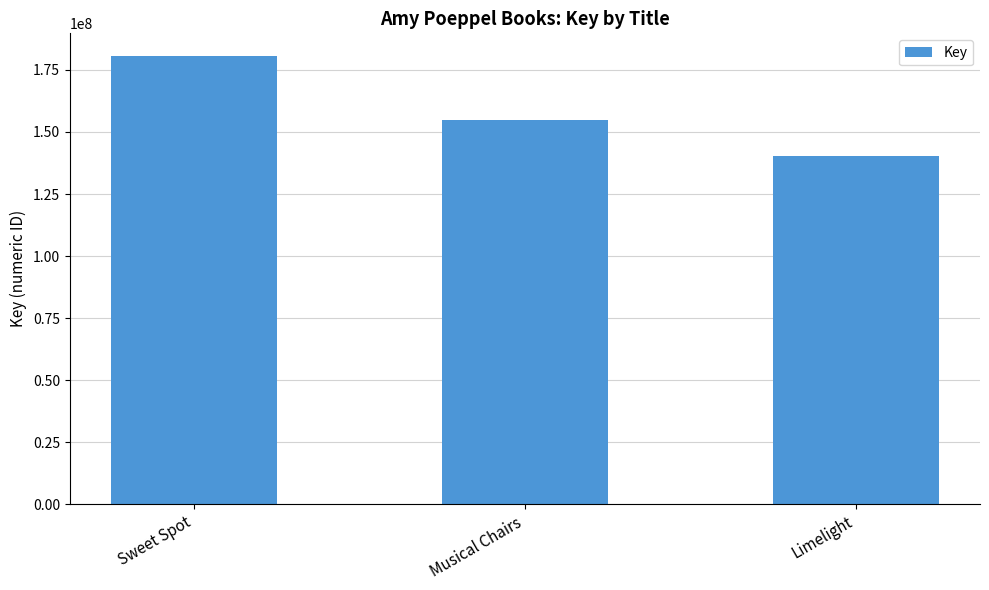

Where does the data first go above 154894806?

Sweet Spot